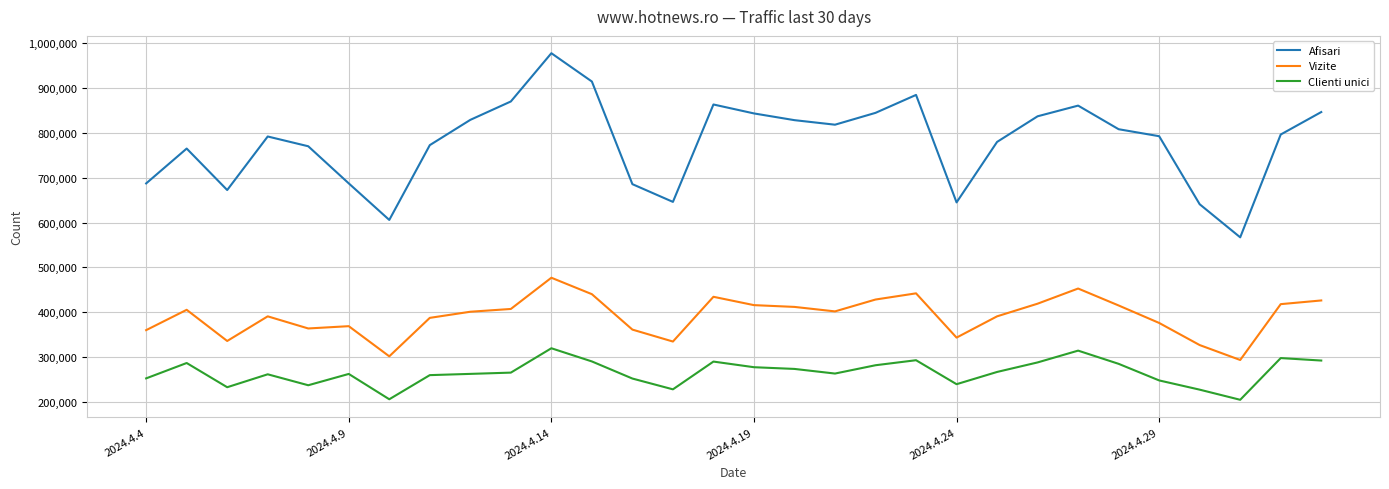

Does the chart display data point markers on the line(s)?

No